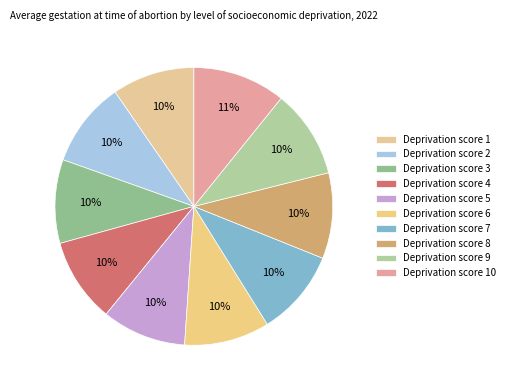

How many slices are in this pie chart?

10